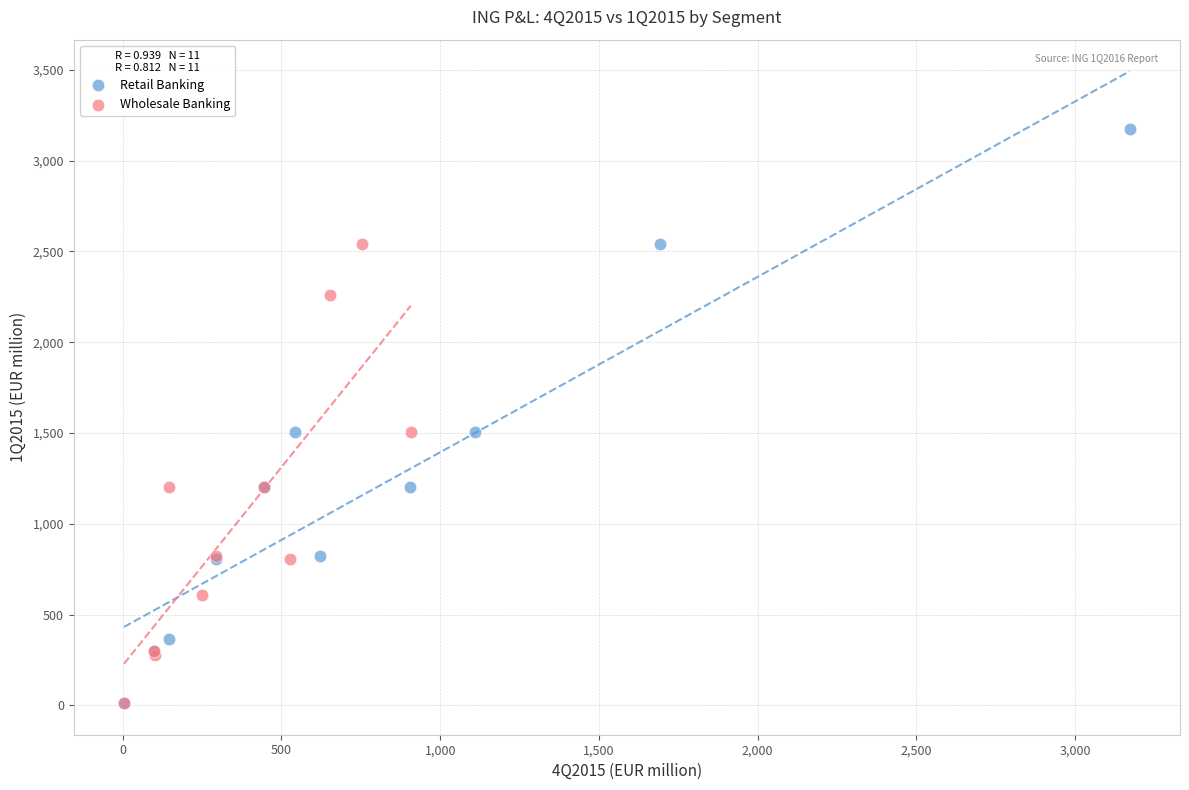

Which series contains the highest Y value?

Retail Banking